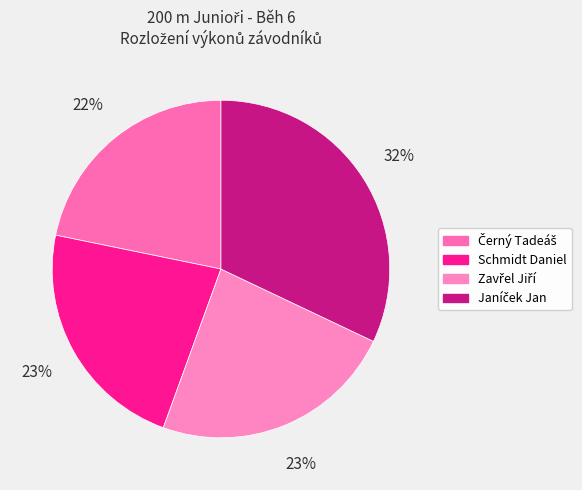

To the nearest percent, what percentage of the pie is Schmidt Daniel?

23%